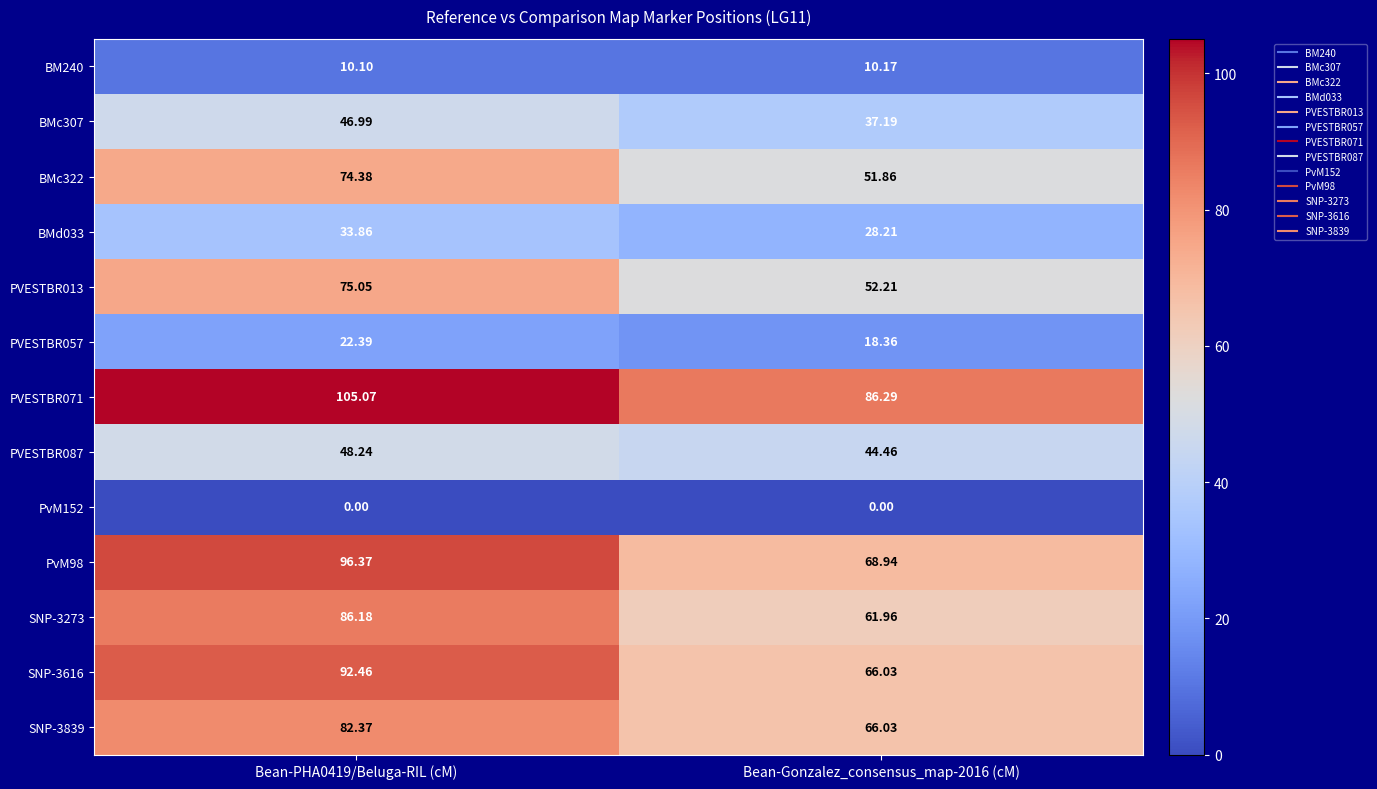

How many categories are shown in the chart?

2